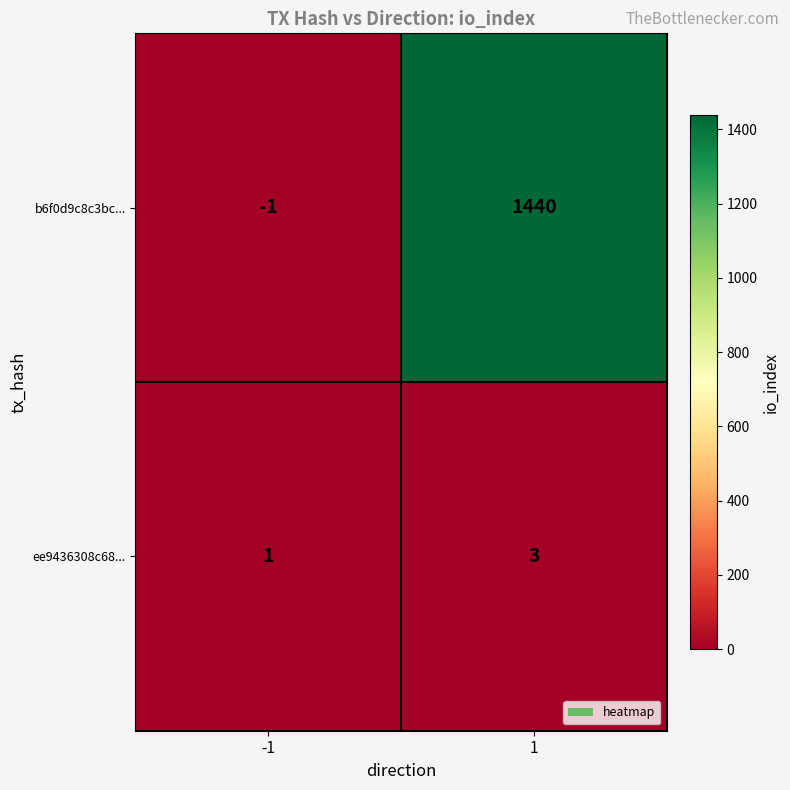

What is the maximum value shown in the chart?

1440